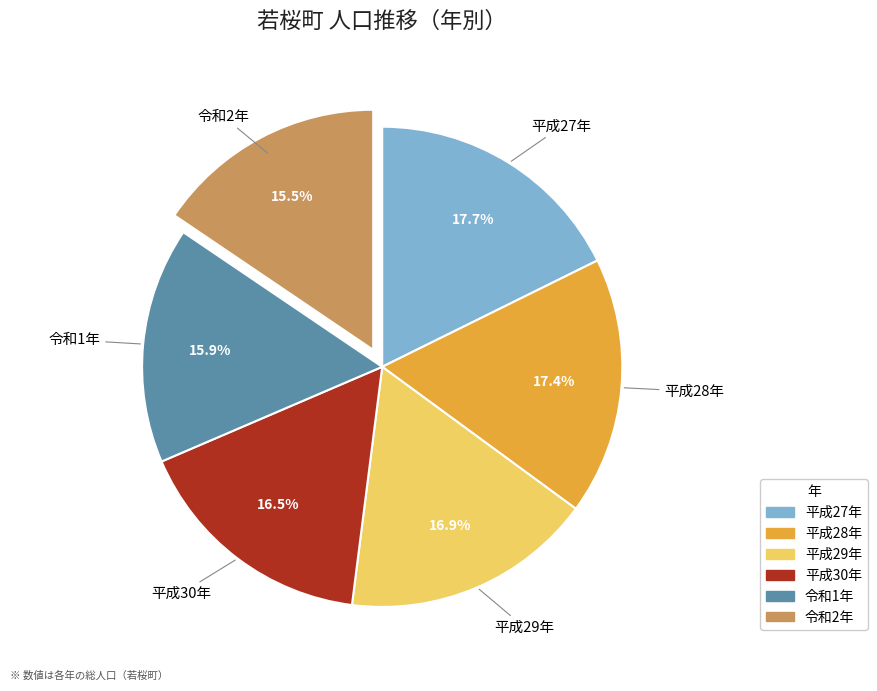

What is the ratio of the value at 平成27年 to the value at 平成30年?

1.1